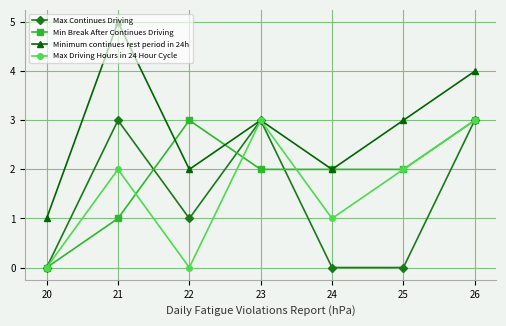

Which series has the widest spread of values?

Minimum continues rest period in 24h